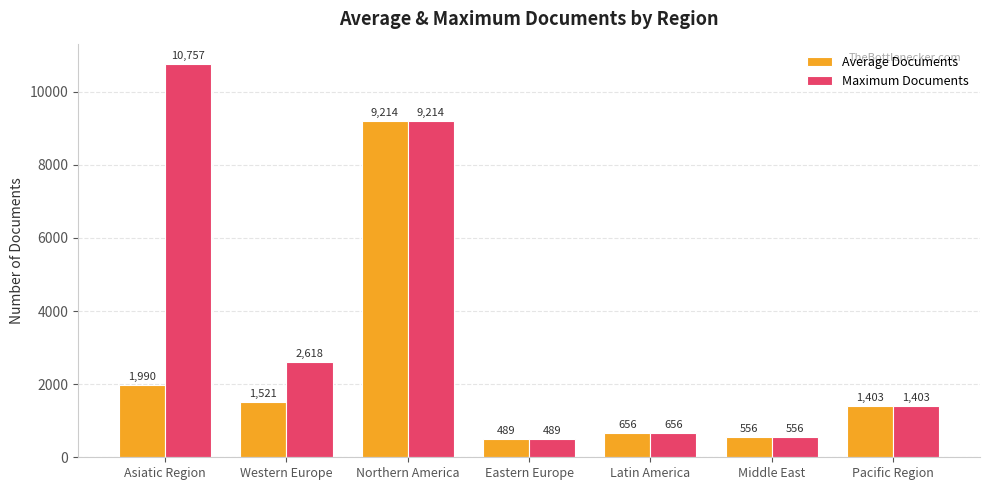

What is the label of the 5th bar from the right?

Northern America